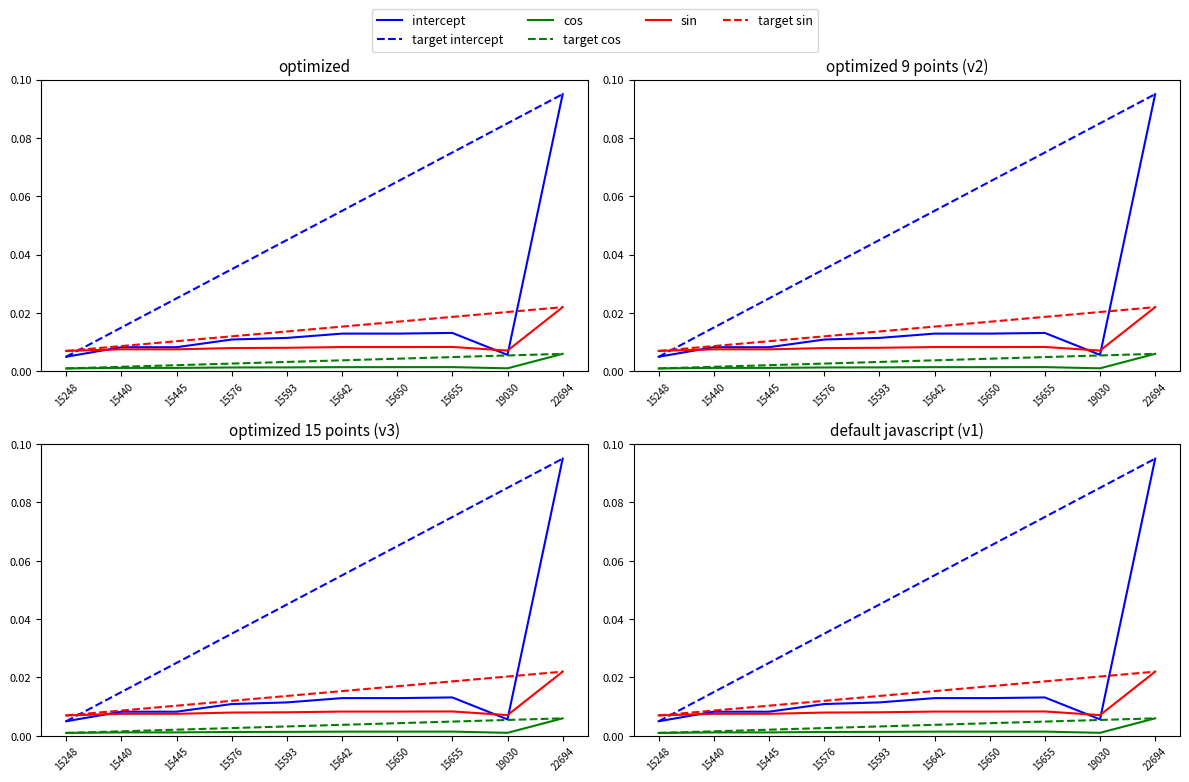

Count the sin values in the range 0 to 1.

10